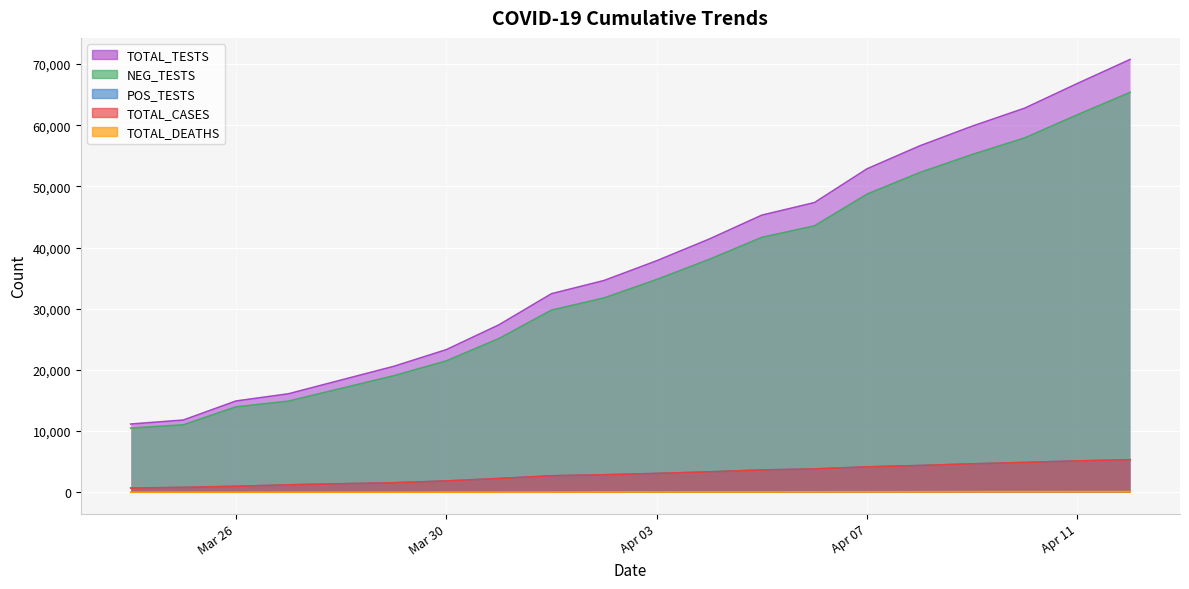

Which series has the largest range (max minus min)?

TOTAL_TESTS